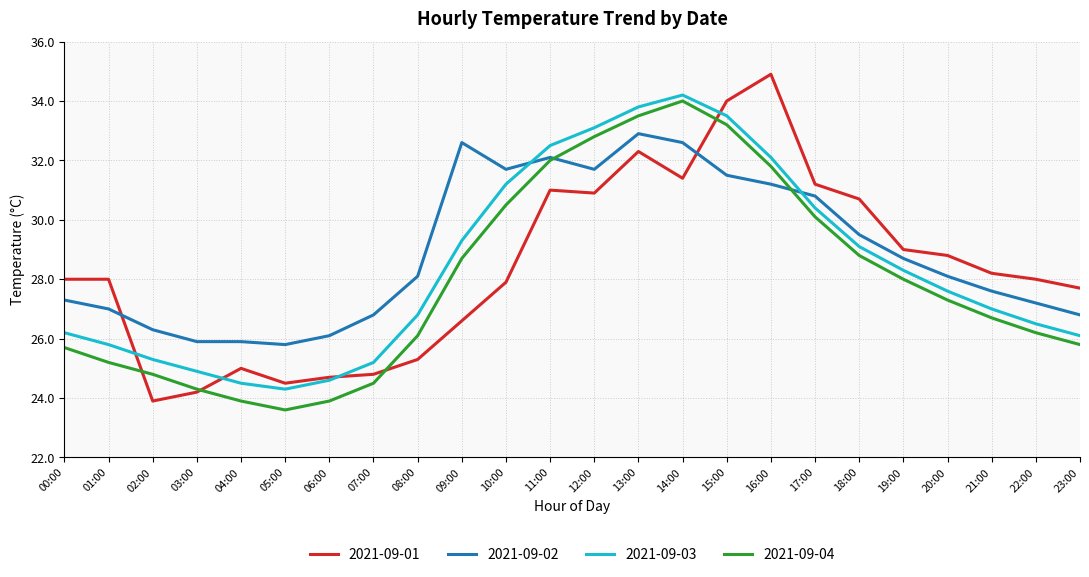

What is the difference between the second highest and minimum values in the 2021-09-03 series?

9.5